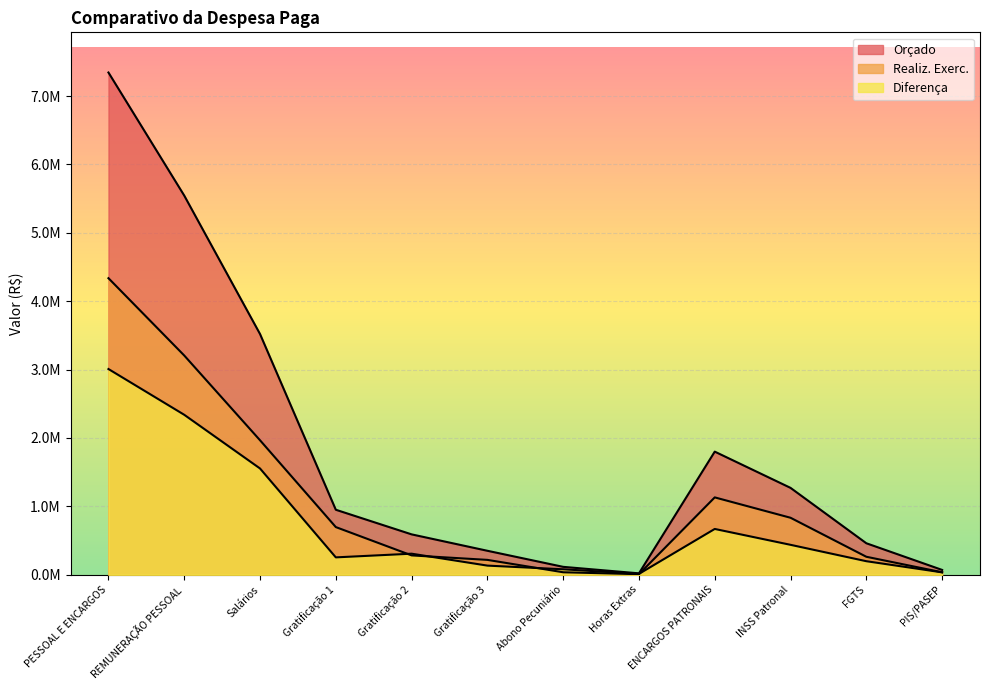

What is the difference between the maximum and minimum values in the Diferença series?

2996175.6